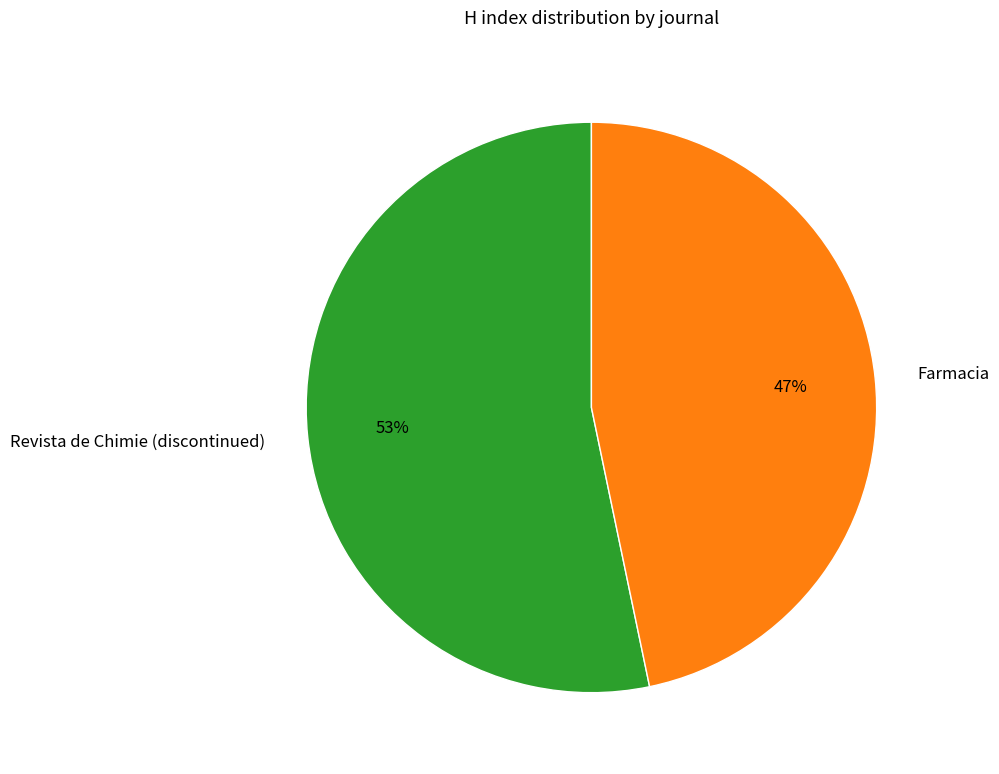

True or false: Revista de Chimie (discontinued) accounts for 53% of the total.

True